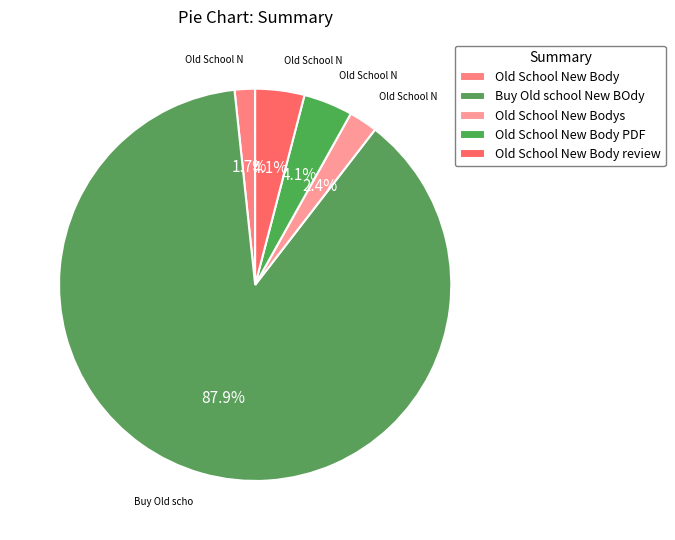

Does any single category account for the majority?

Yes